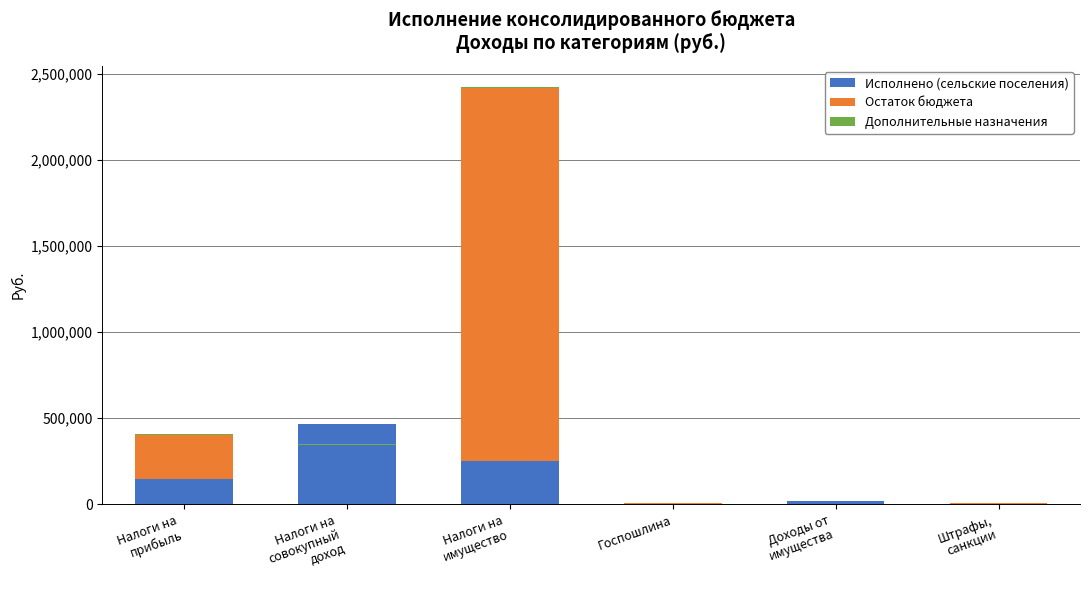

Reading right to left, what are all the values shown in this chart?

Исполнено (сельские поселения): 500.0	20208.7	1800.0	248774.4	466105.0	148729.5
Остаток бюджета: 5200.0	891.3	3400.0	2171025.6	0.0	252570.5
Дополнительные назначения: 200.0	500.0	200.0	5000.0	5000.0	5000.0